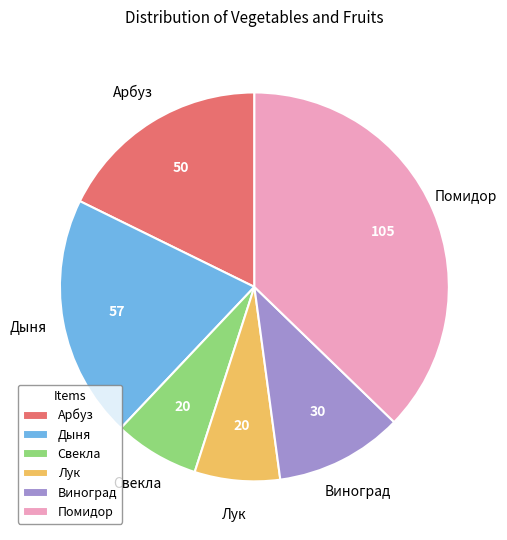

Is the sum of Дыня and Помидор greater than half?

Yes